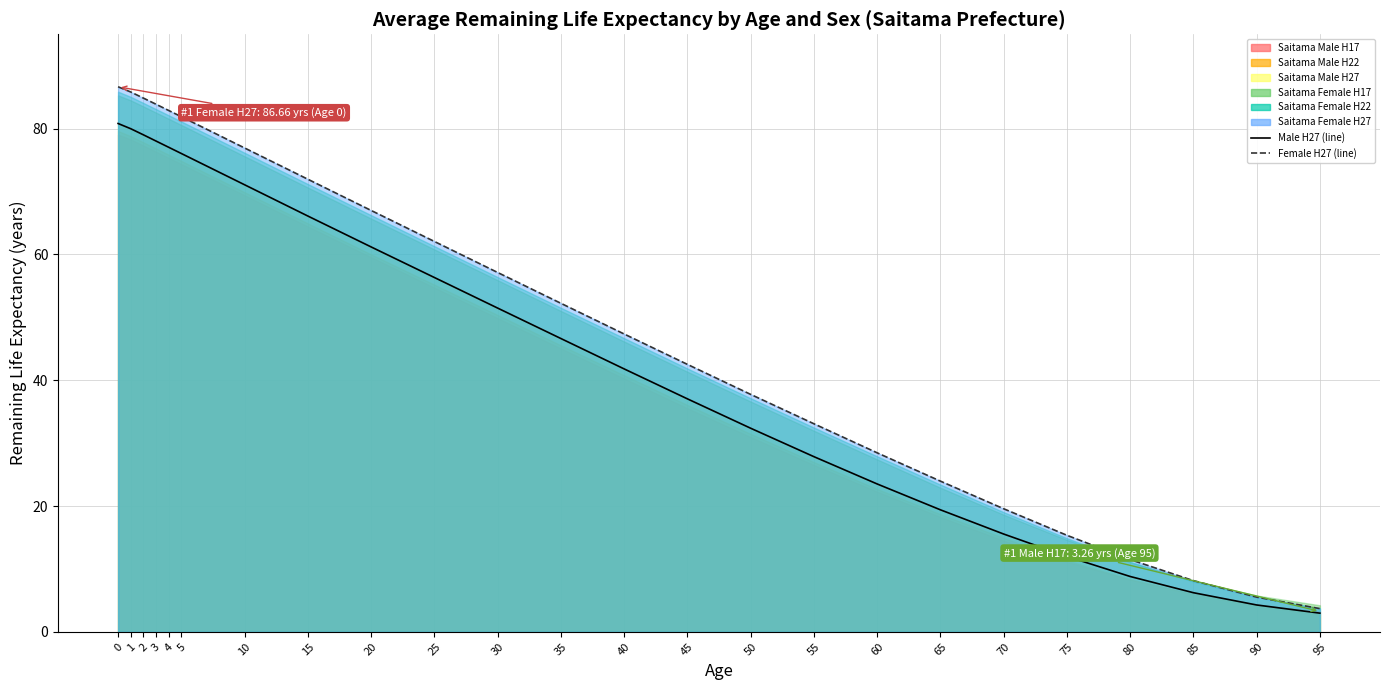

What is the highest value of the Female H27 (line) series?

86.7